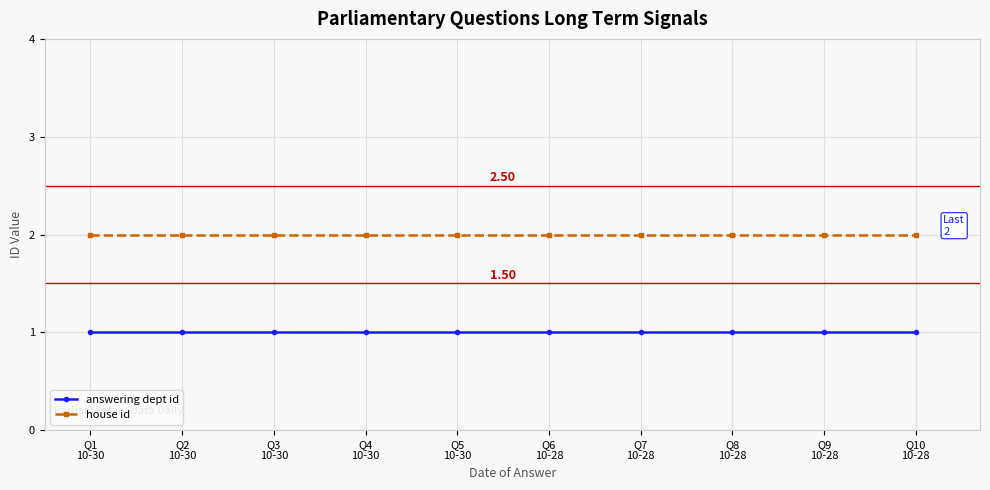

Rank the series by their maximum value, from lowest to highest.

answering dept id, house id